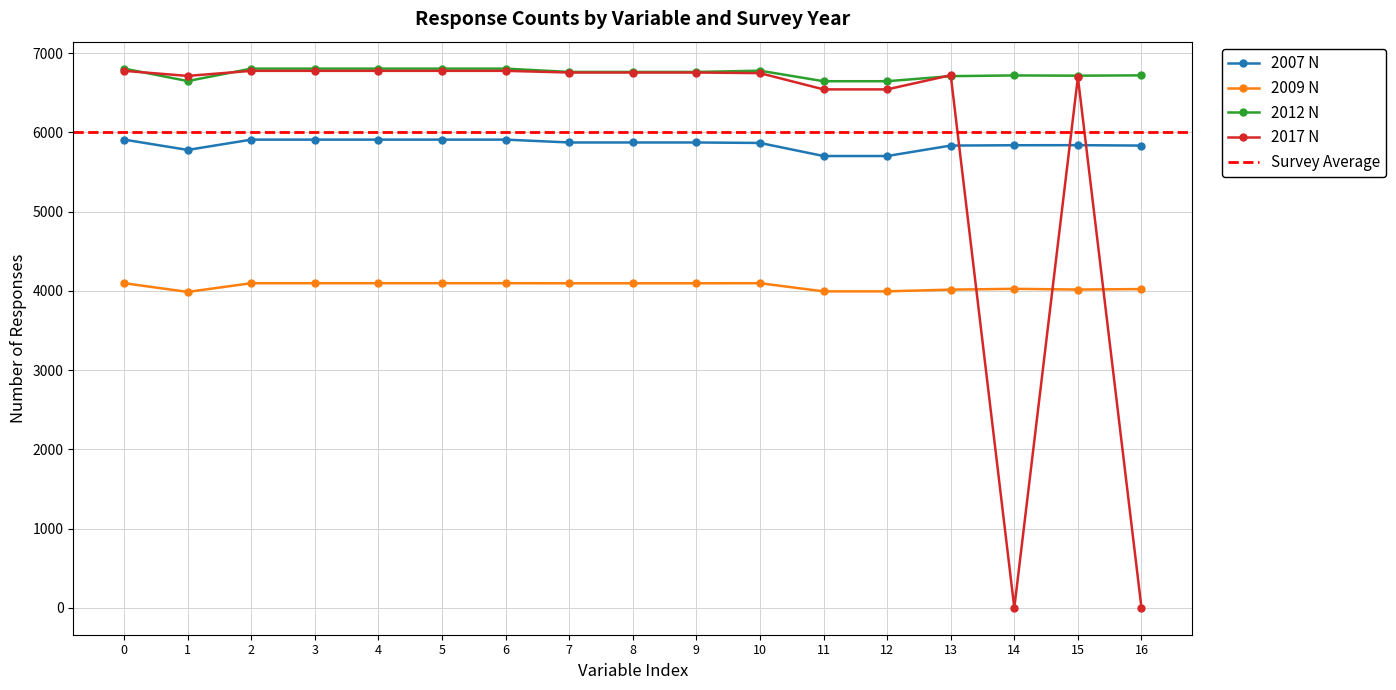

What is the sum of the 2007 N values at 6 and 1?

11686